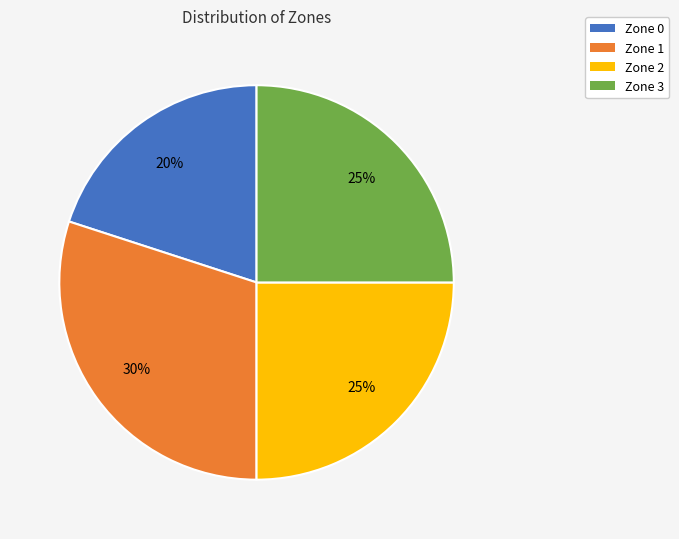

Which has a higher value, Zone 3 or Zone 1?

Zone 1